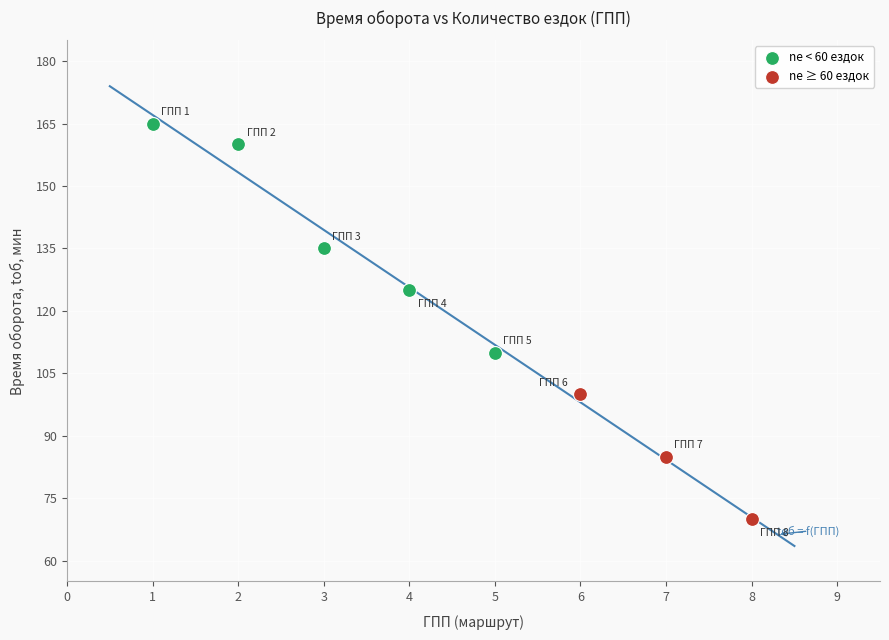

Which series has the largest Y range (max minus min)?

ne < 60 ездок